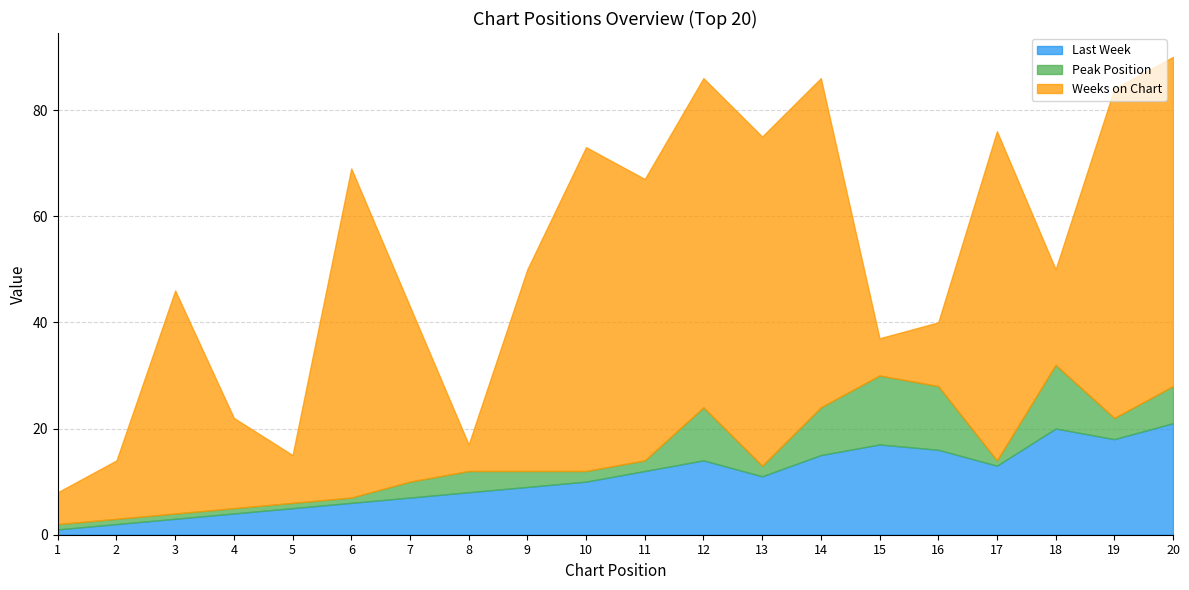

The value of Last Week at 19 is 18. True or false?

True